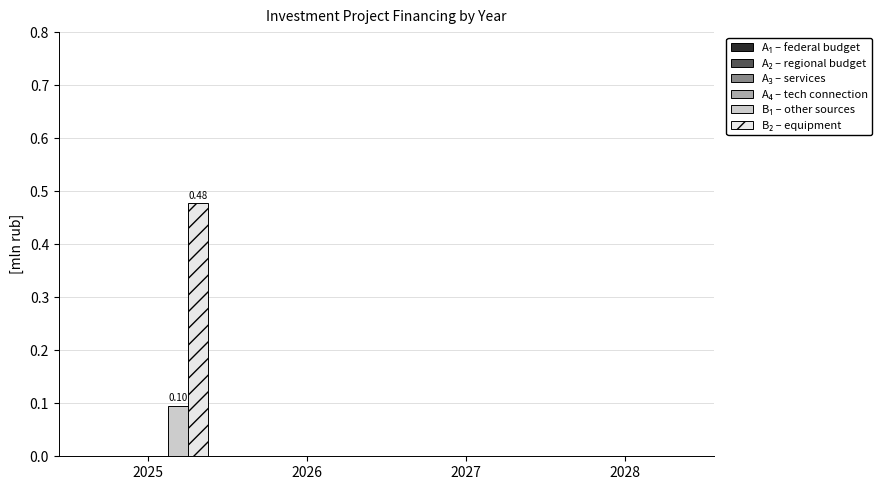

How many groups of bars are there?

4